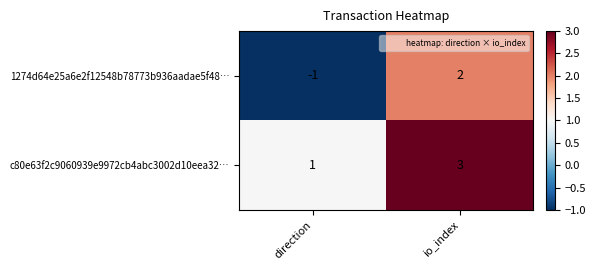

At which category does the chart reach its peak across all series?

io_index